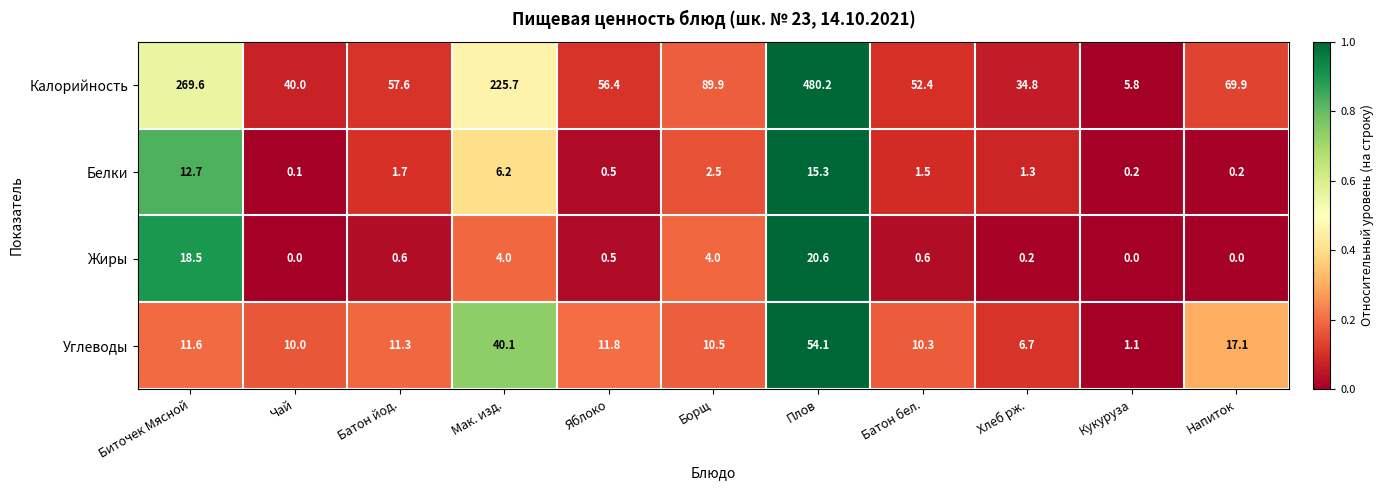

Which series changed the most between Плов and Хлеб рж.?

Калорийность